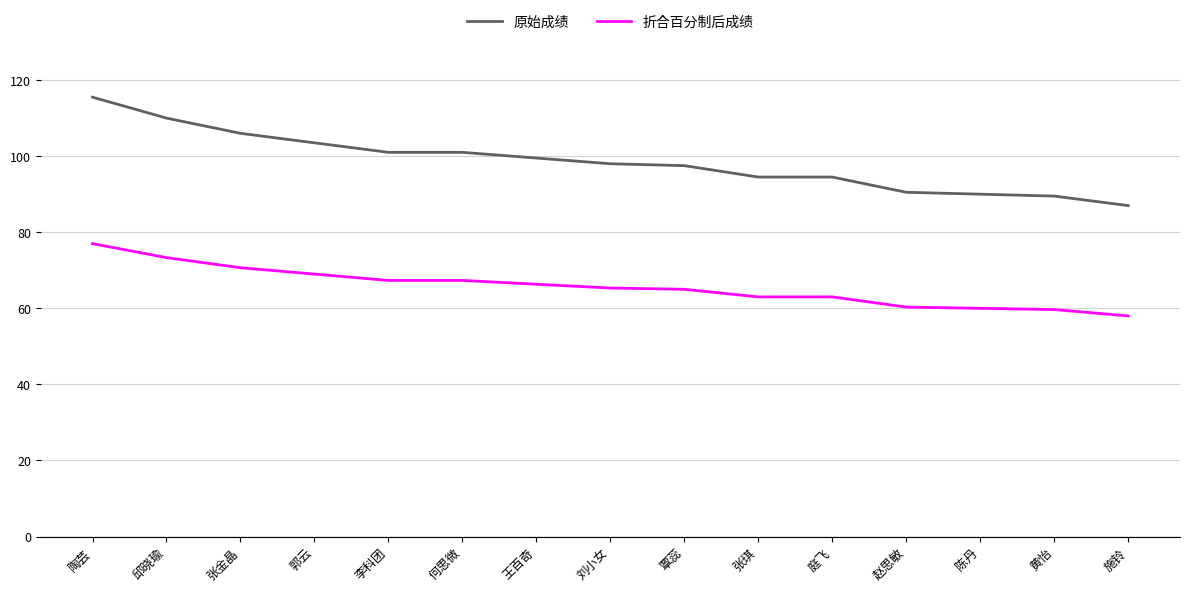

Which series has the largest range (max minus min)?

原始成绩